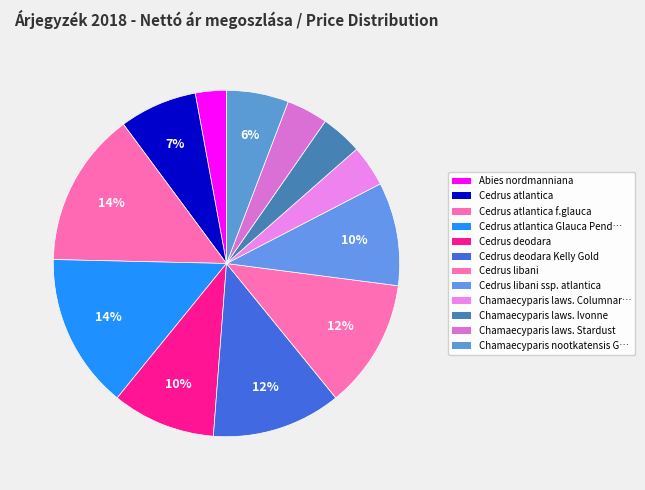

How many slices are in this pie chart?

12